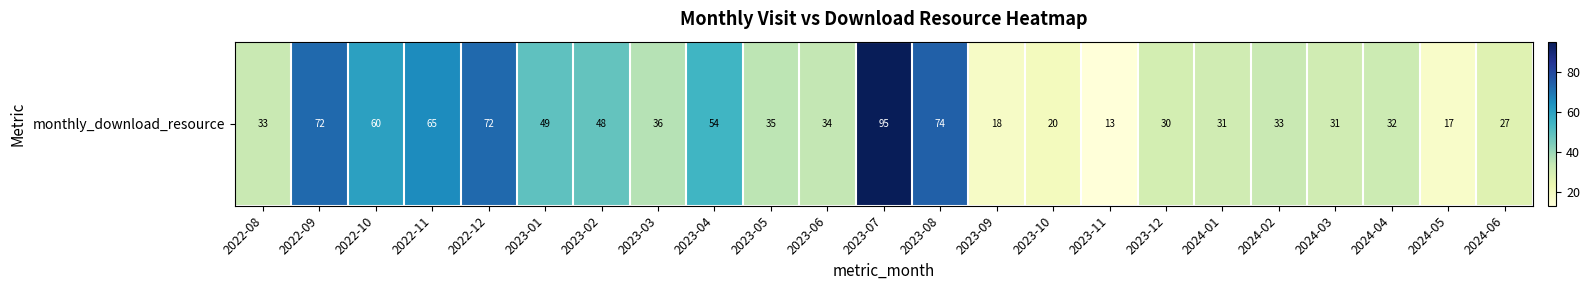

How many categories are shown in the chart?

23